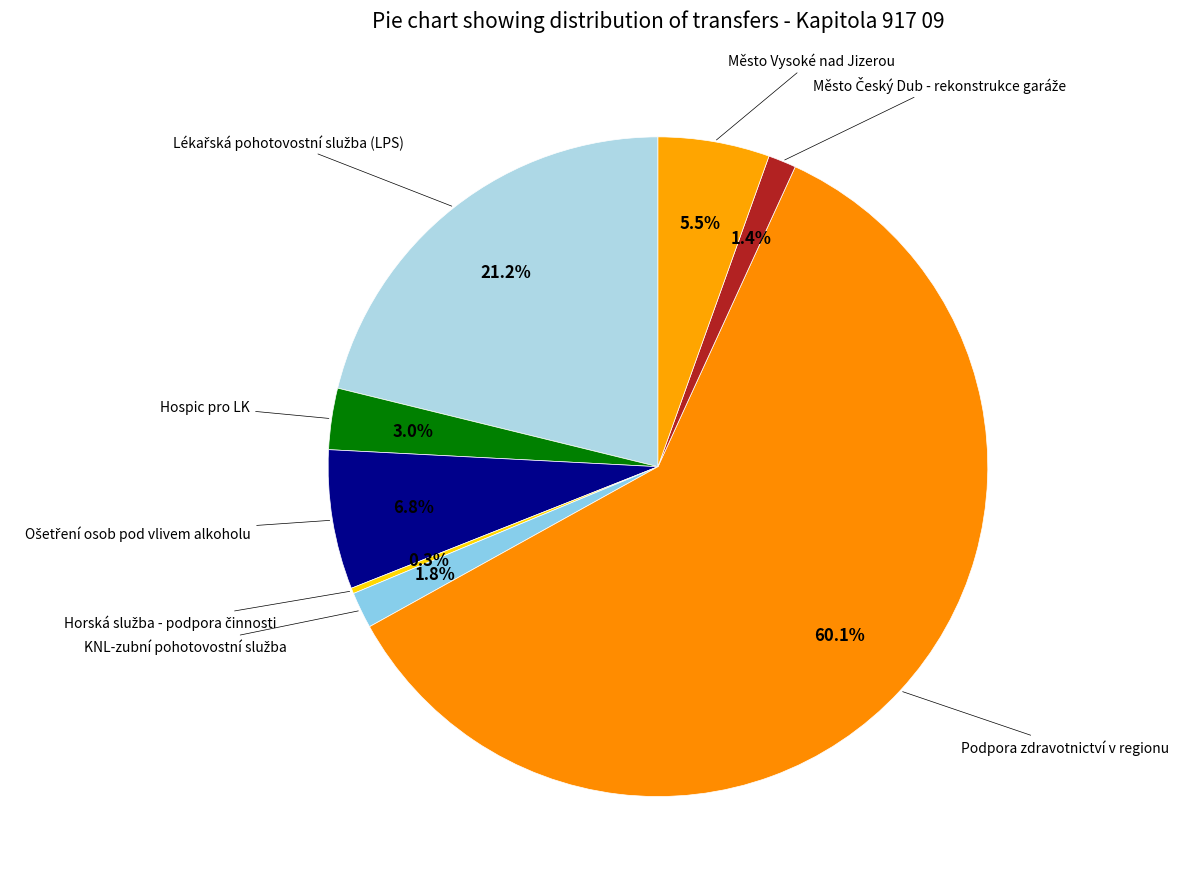

To the nearest percent, what is the difference between the largest and smallest slice percentages?

60%